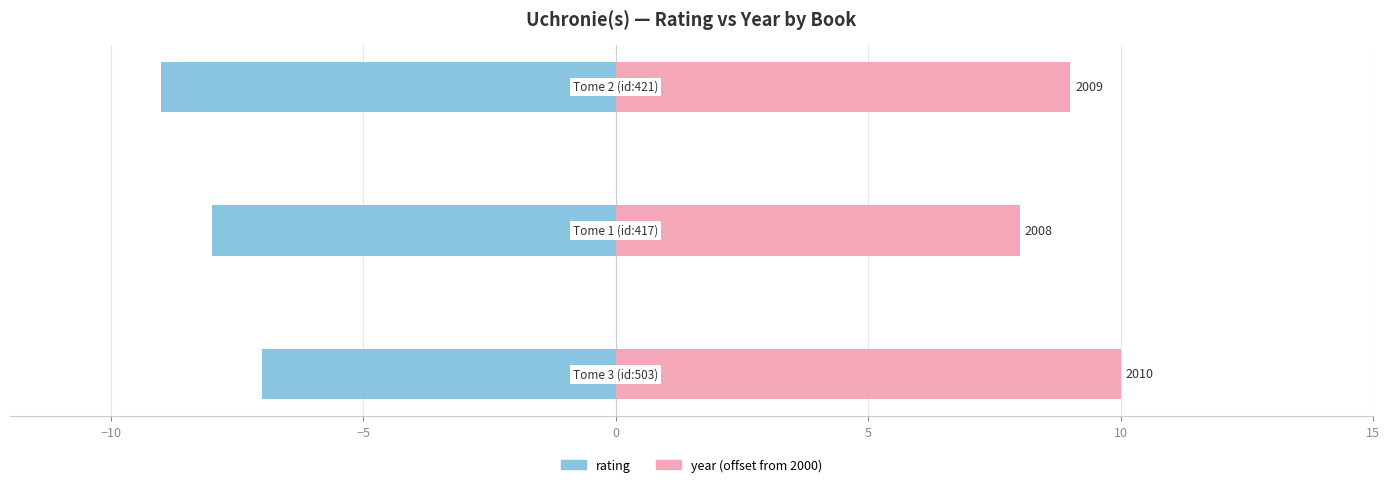

The rating series shows -10 at −15. True or false?

False